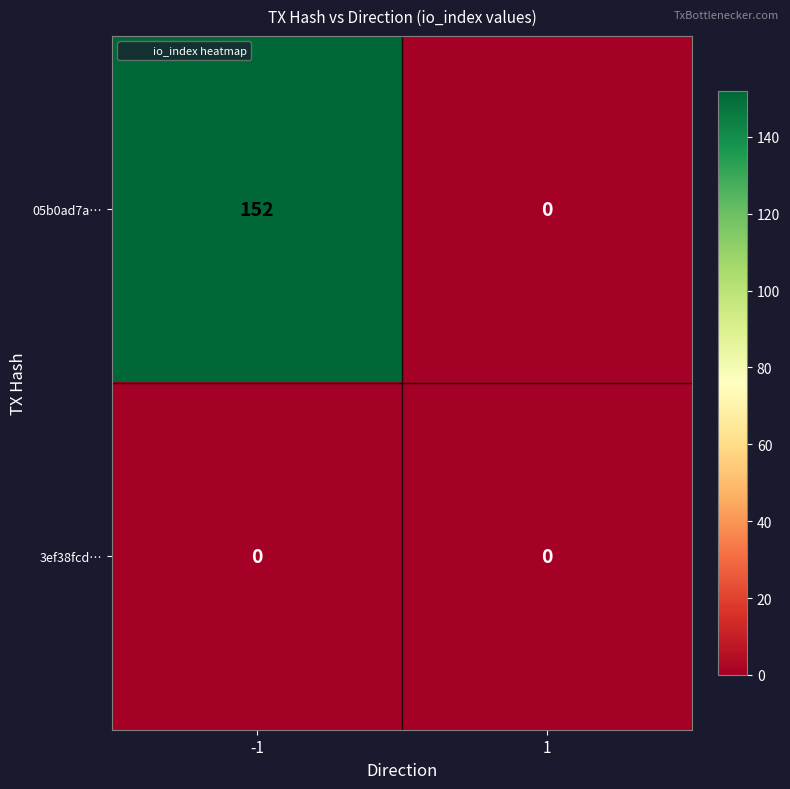

Reading right to left, list all the values displayed in this chart.

05b0ad7a…: 0	152
3ef38fcd…: 0	0